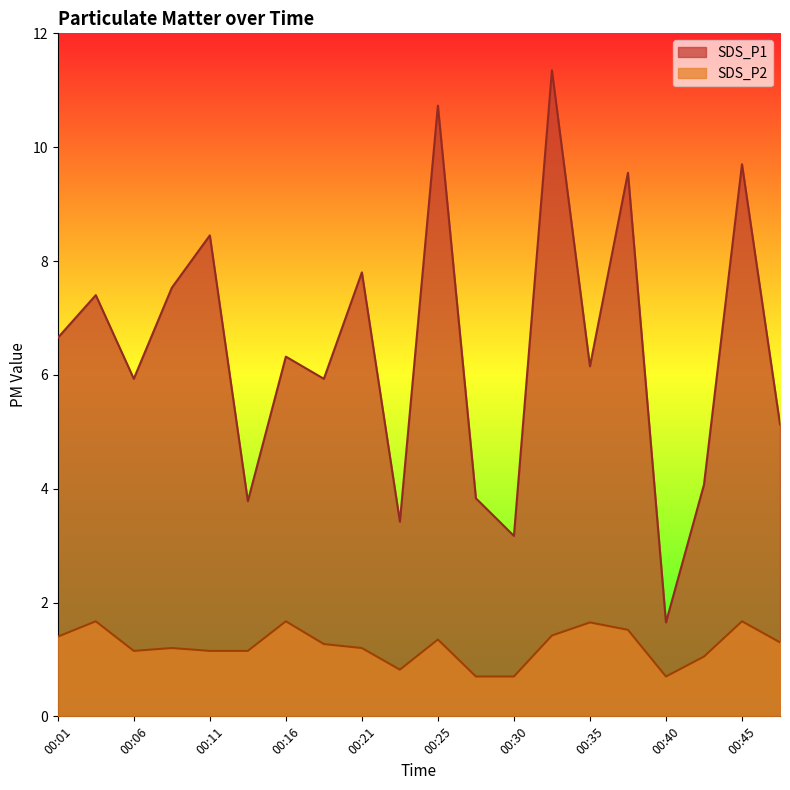

At how many categories does at least one series exceed 3?

19